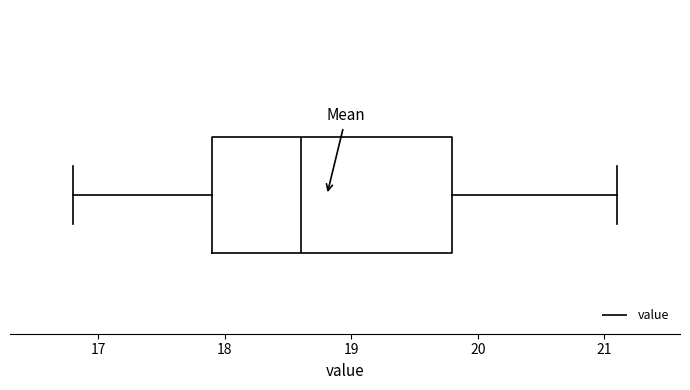

Where does the median line of the box sit on the x-axis? The values are not printed on the chart, so give them approximately, as read against the axis.

18.6